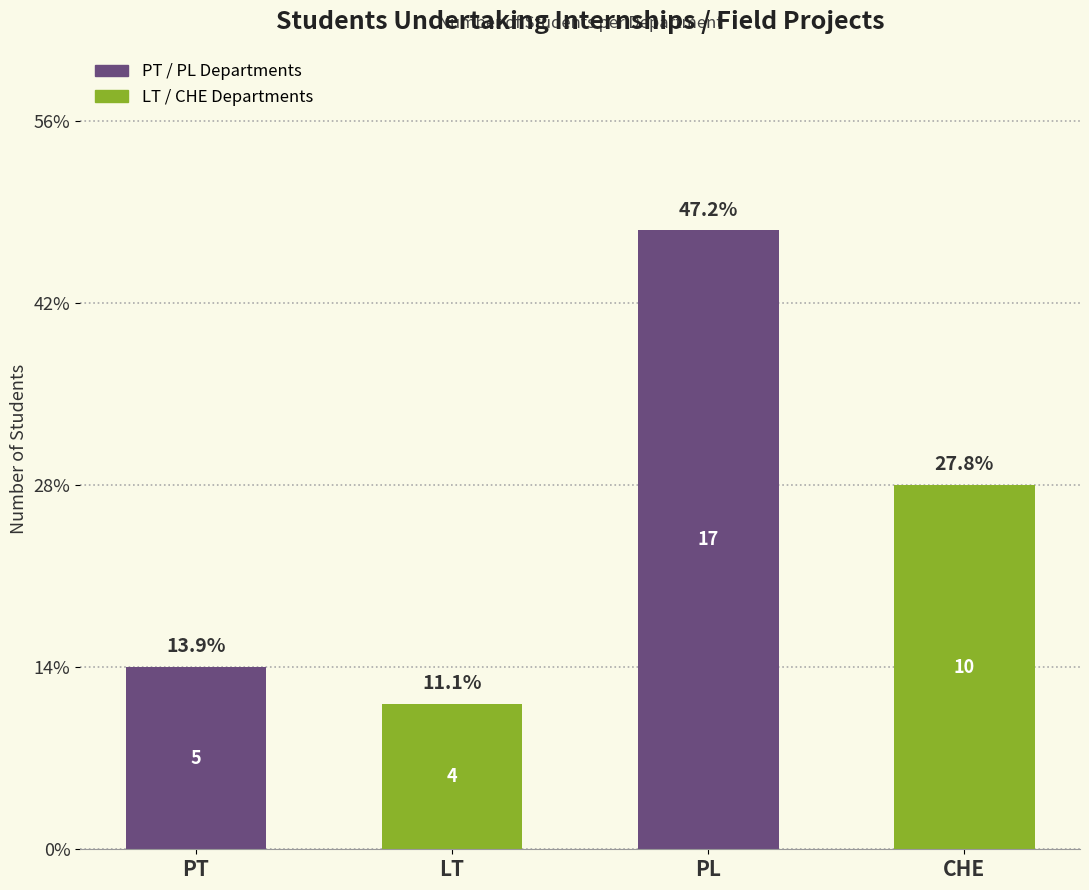

At which category does the chart reach its peak across all series?

PL